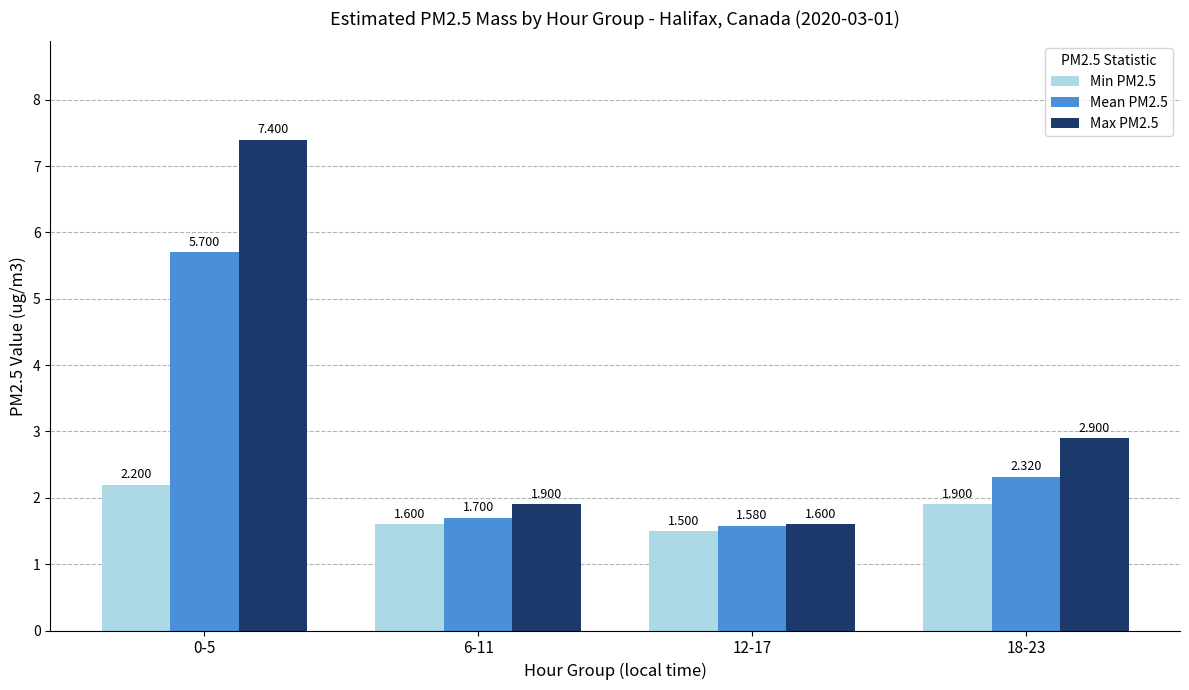

At 18-23, list the series in order from smallest to largest.

Min PM2.5, Mean PM2.5, Max PM2.5